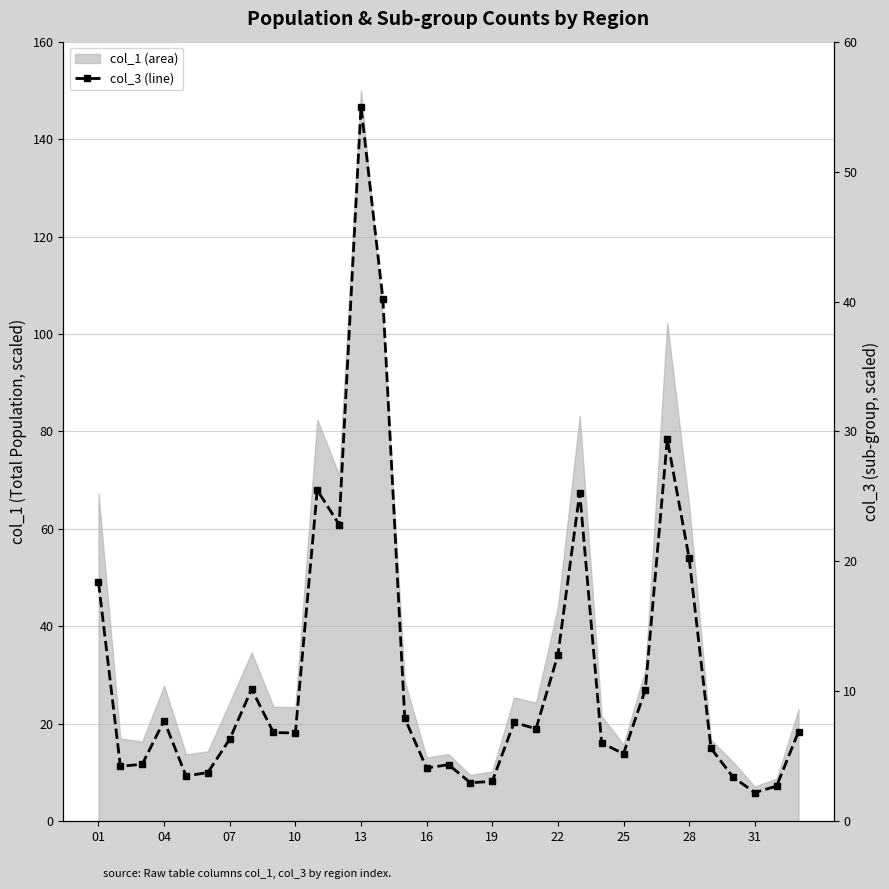

How many points are lower than both their immediate neighbors (excluding endpoints)?

9